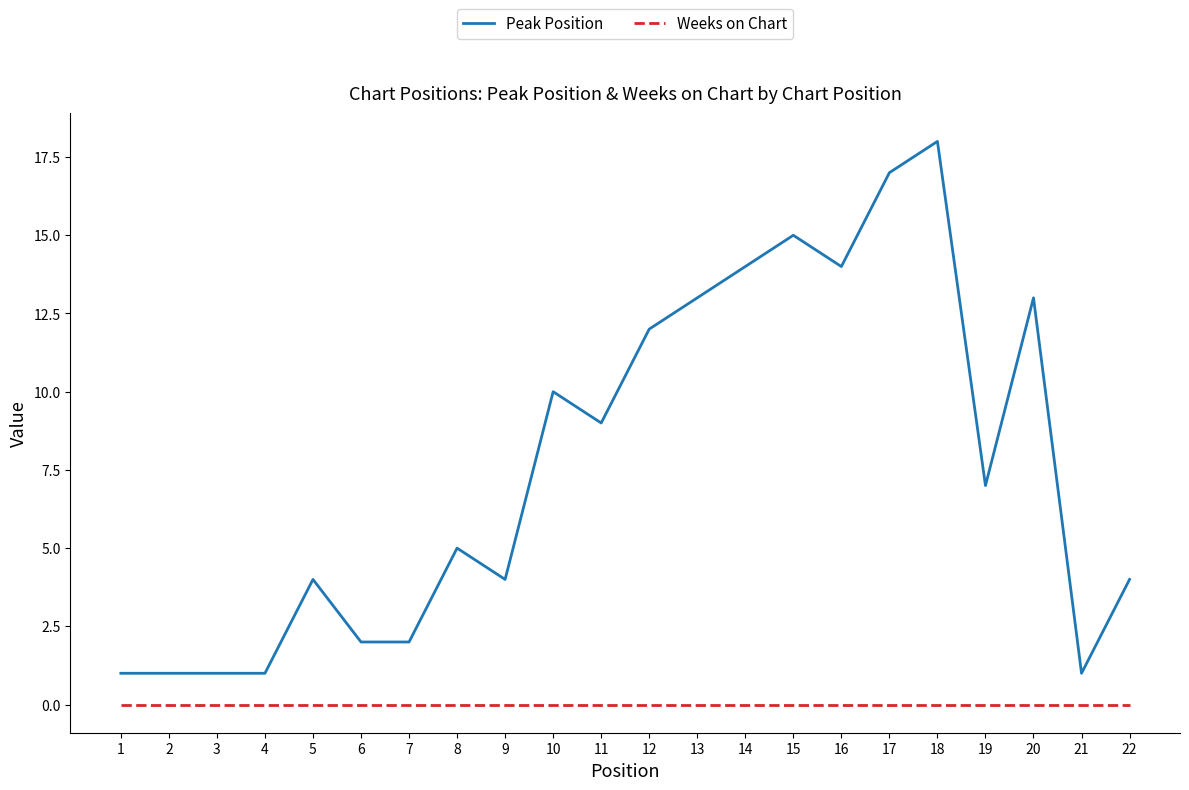

At how many categories does at least one series exceed 0?

22